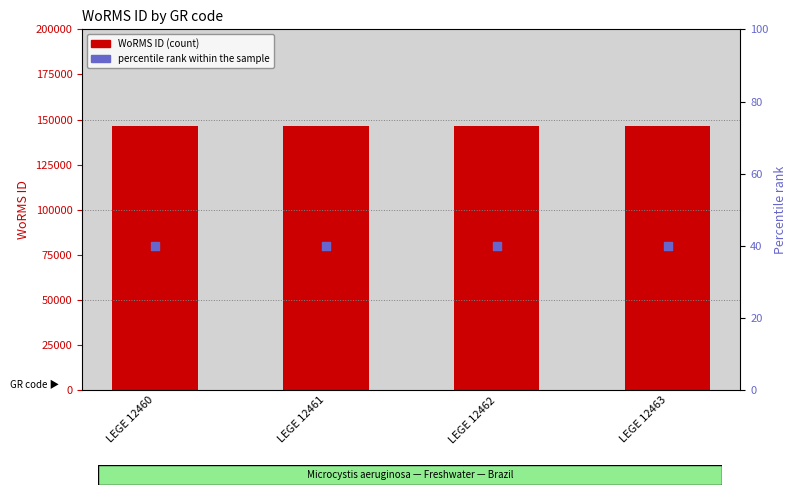

Which series has the largest total across all categories?

WoRMS ID